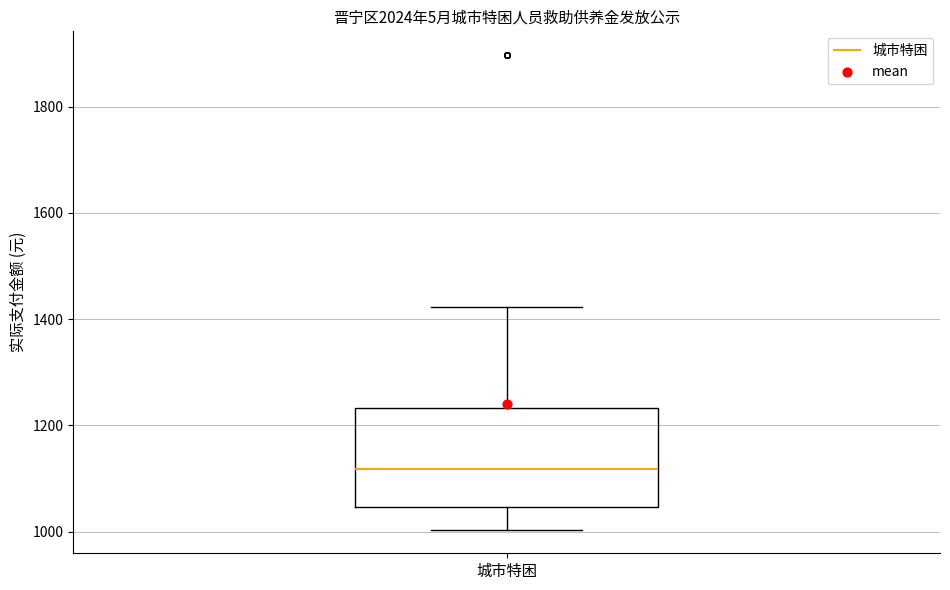

Where is the upper edge of the box for 城市特困 on the y-axis? The values are not printed on the chart, so give them approximately, as read against the axis.

1240